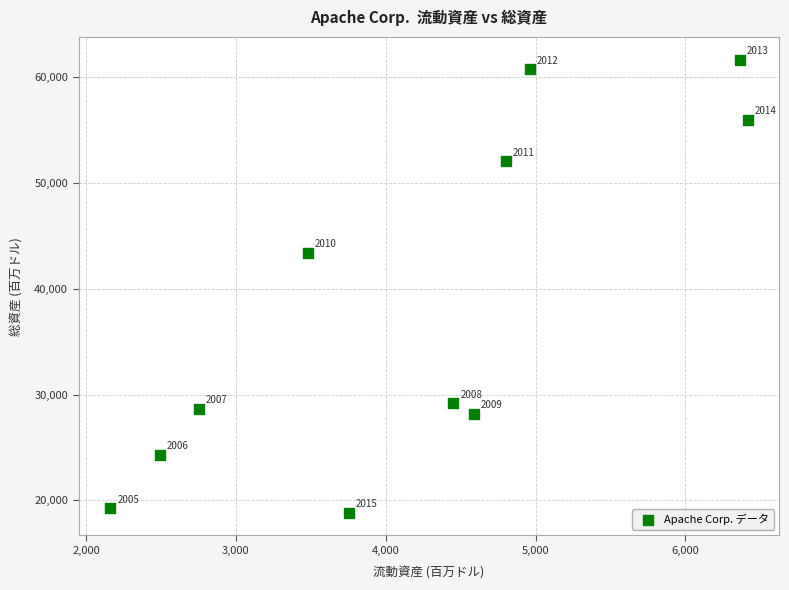

What is the average X value?

4202